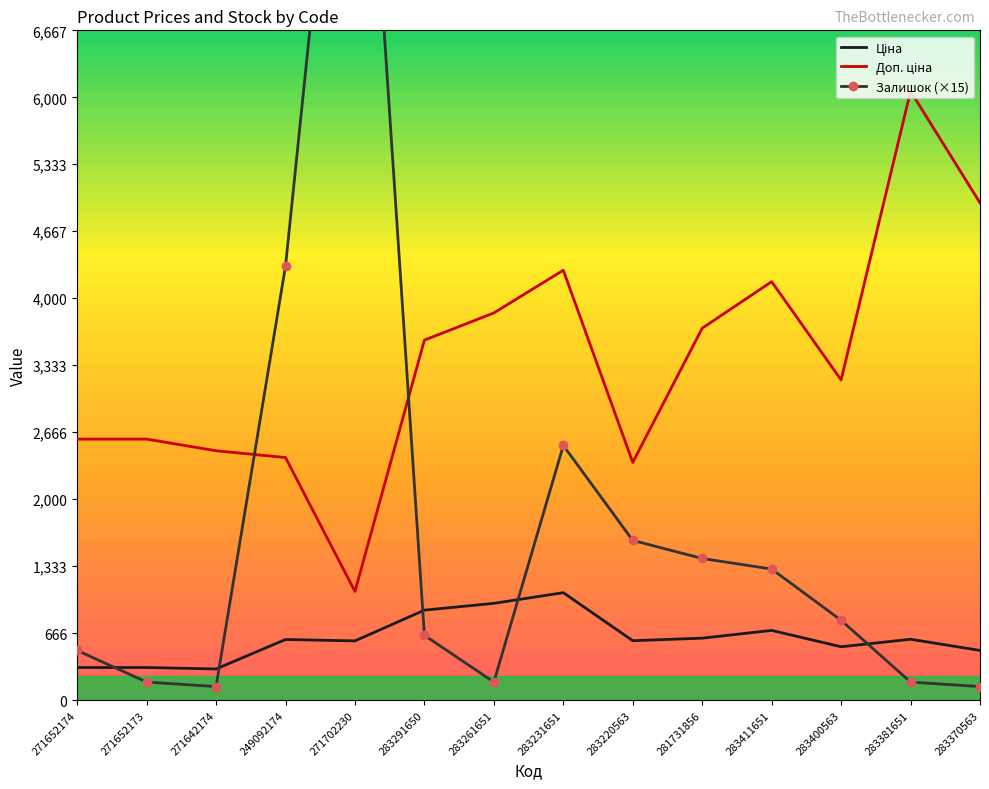

Which series has the widest spread of values?

Залишок